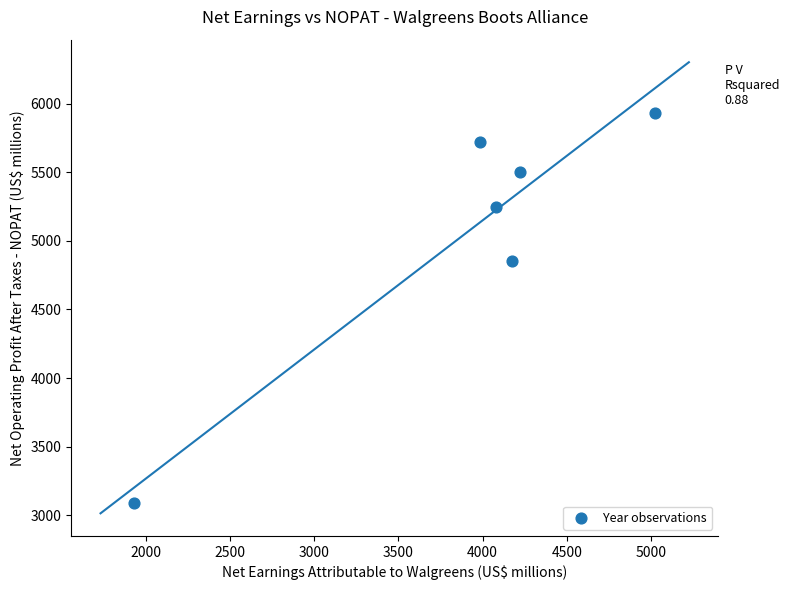

What Y value in the scatter plot is closest to 4510?

4855